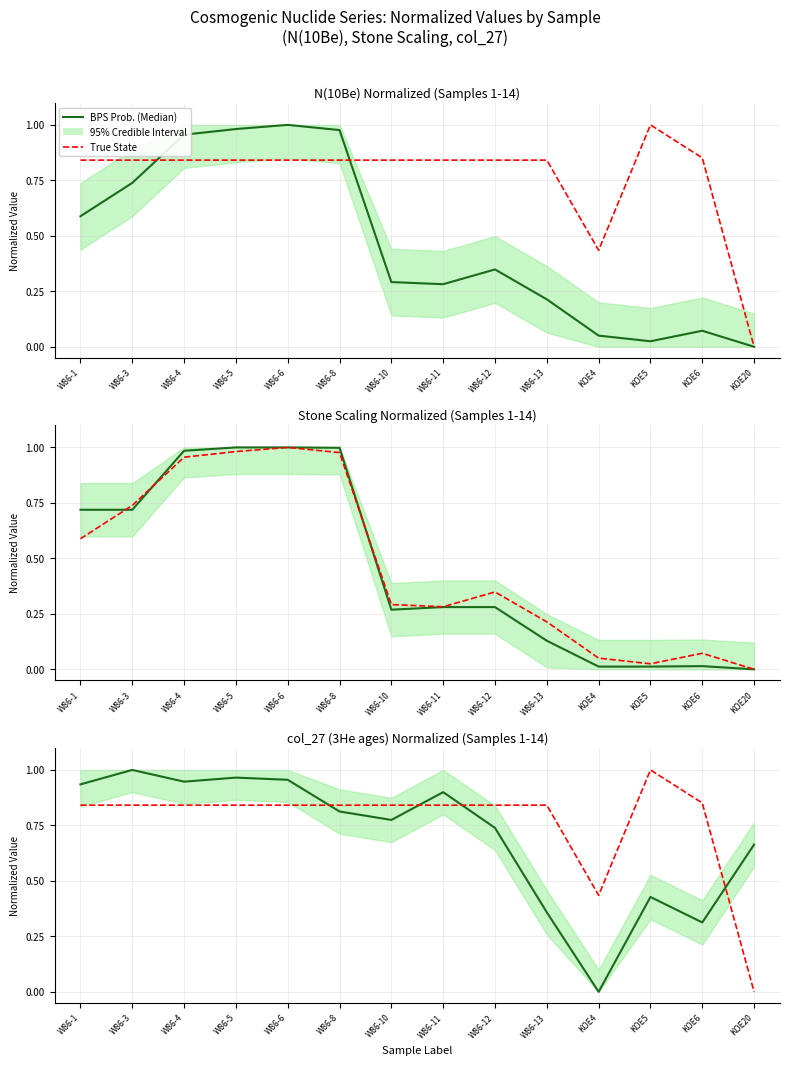

What value does the True State series have at W86-4?

0.8